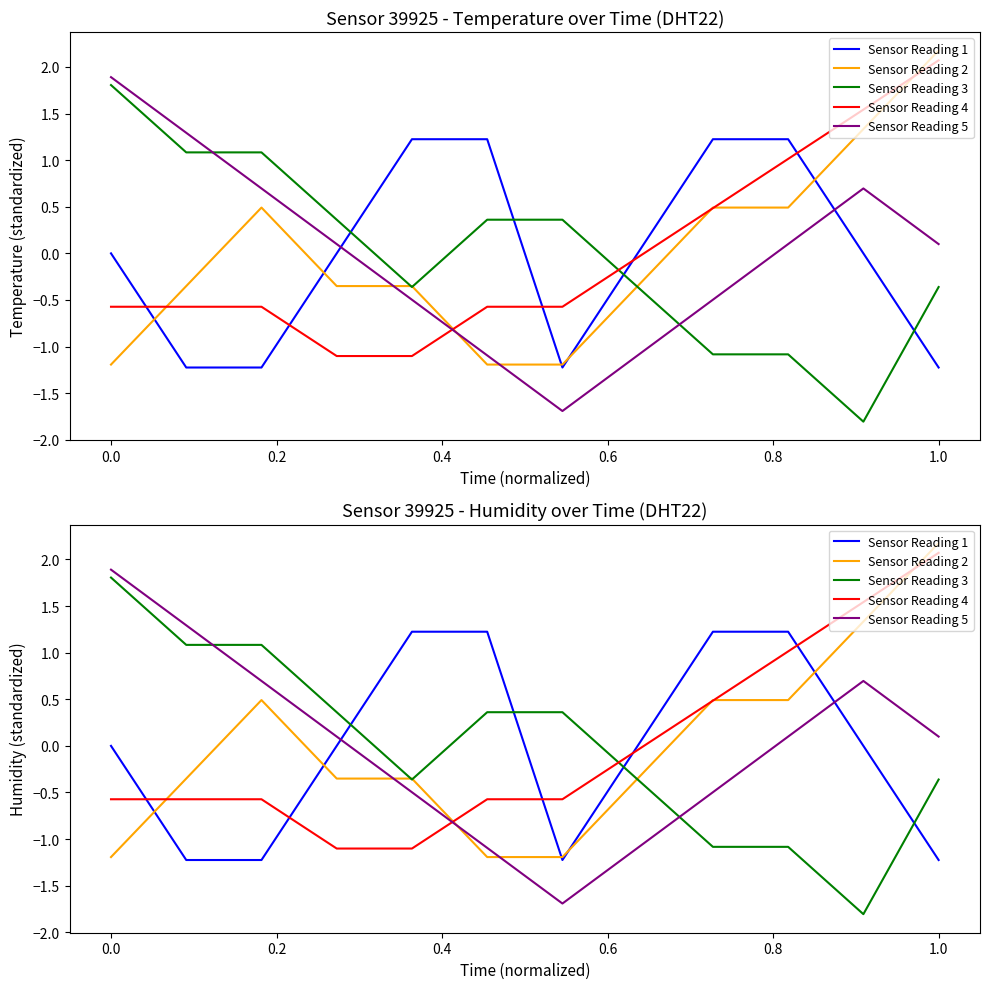

How many distinct data groups are displayed?

5